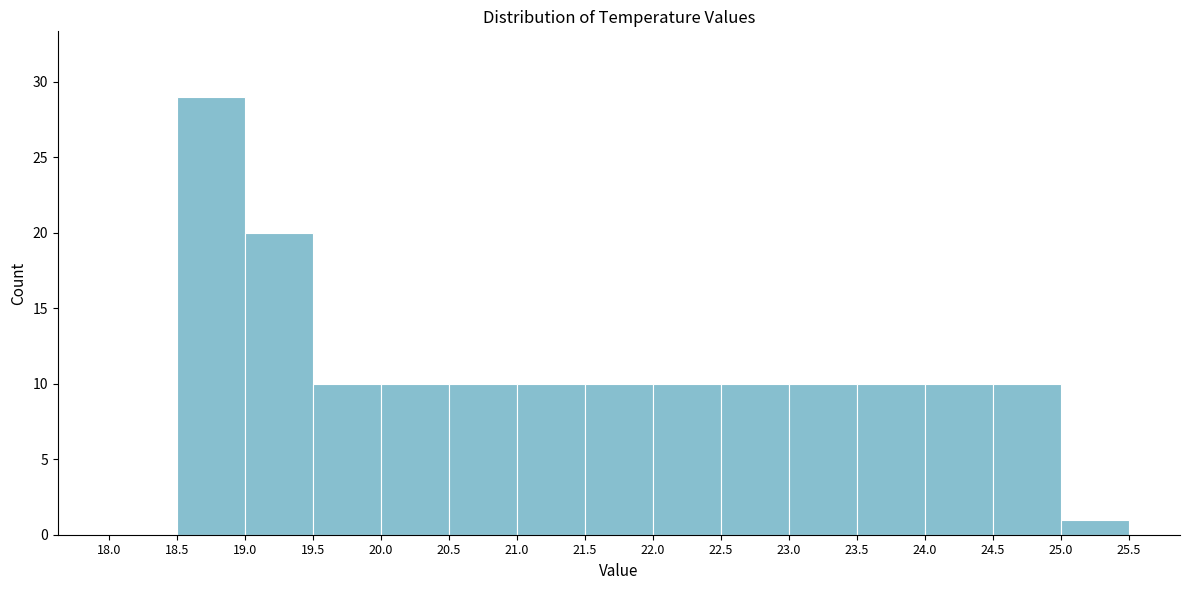

Which range on the x-axis has the tallest bar?

18.5 to 19.0